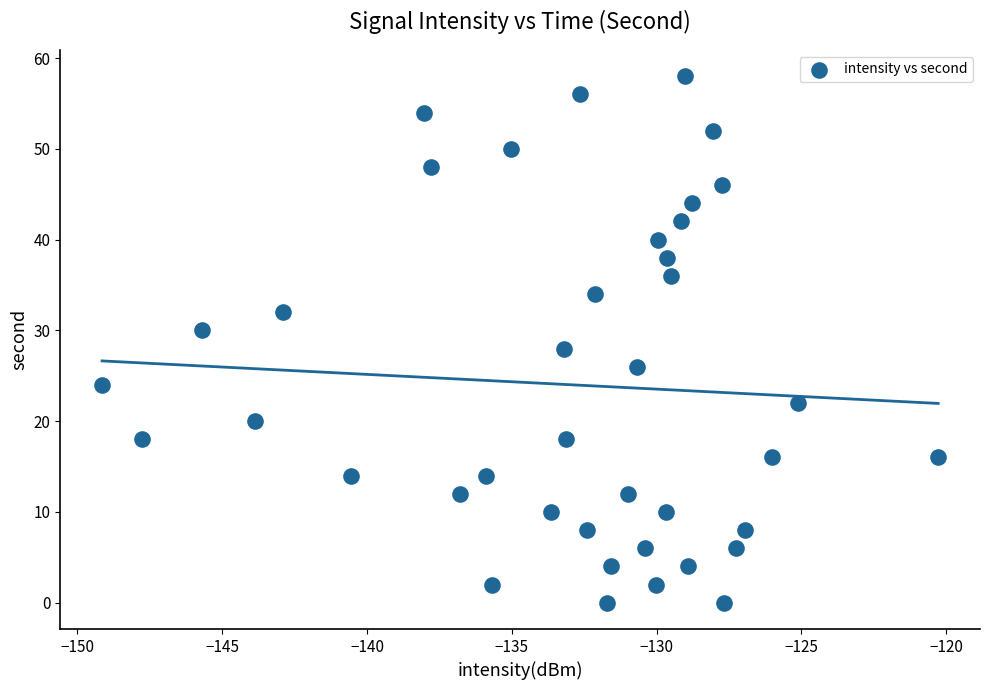

What is the range of Y values (max minus min)?

58